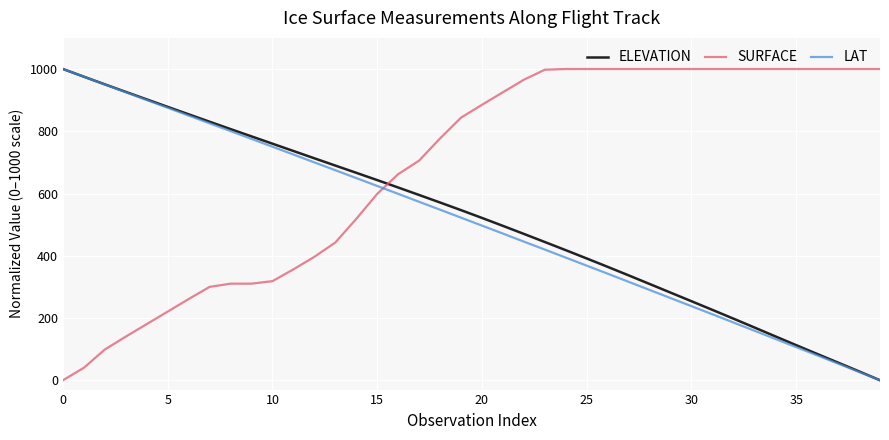

Is this an area chart (filled region under the line)?

No